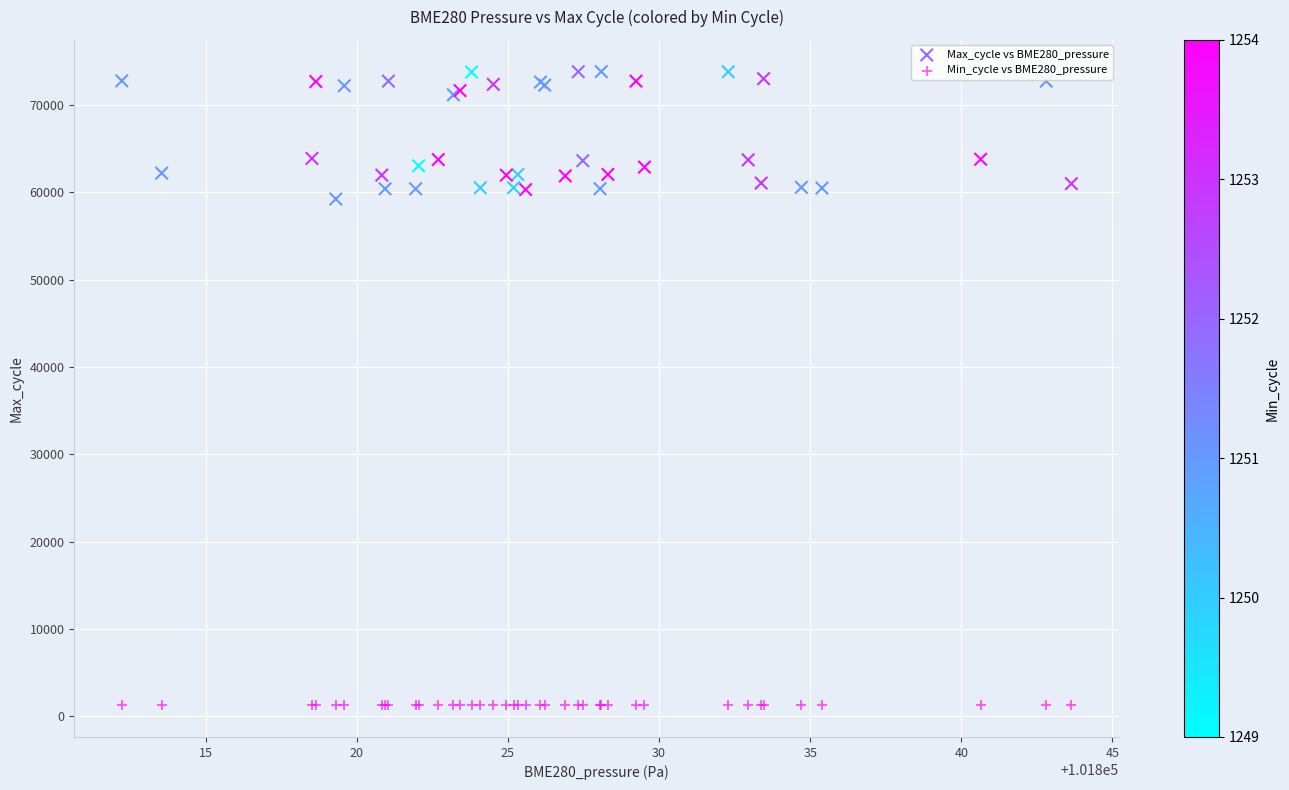

Which series contains the lowest Y value?

Min_cycle vs BME280_pressure